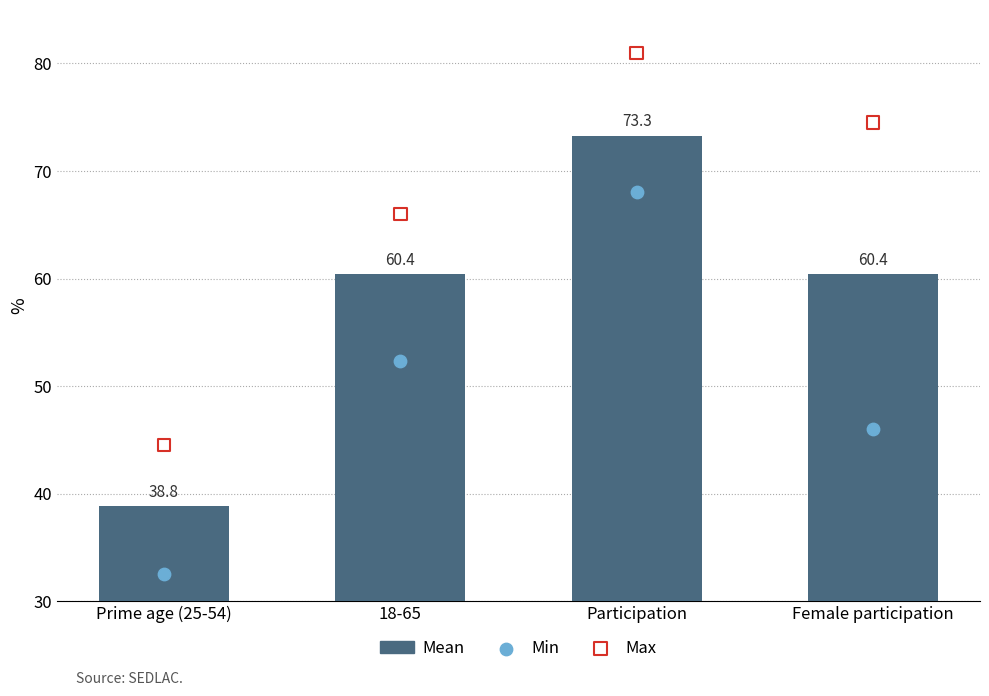

At how many categories does at least one series exceed 70?

2